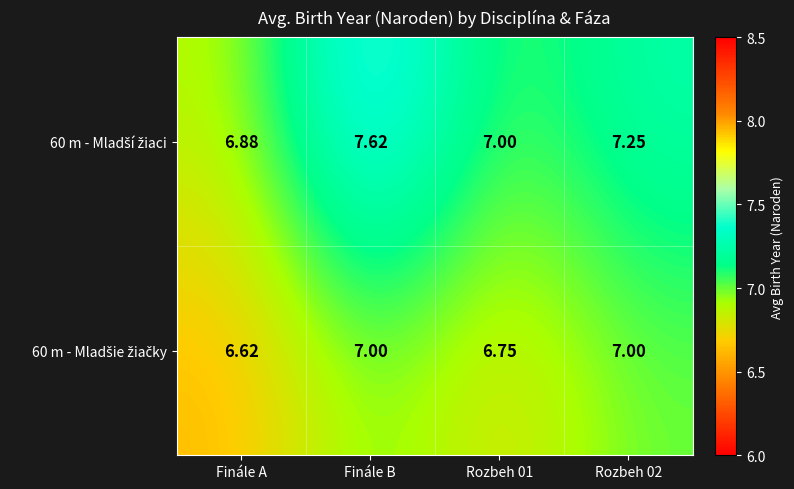

At which category is the sum across all series the highest?

Finále B